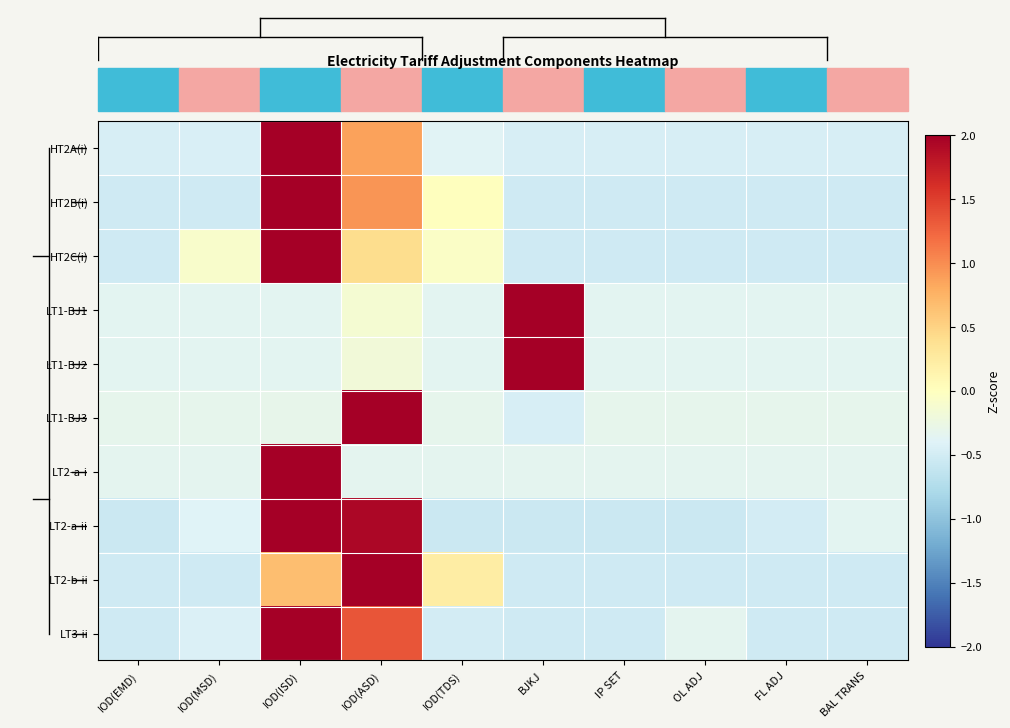

At which category does the chart reach its minimum across all series?

IOD(EMD)